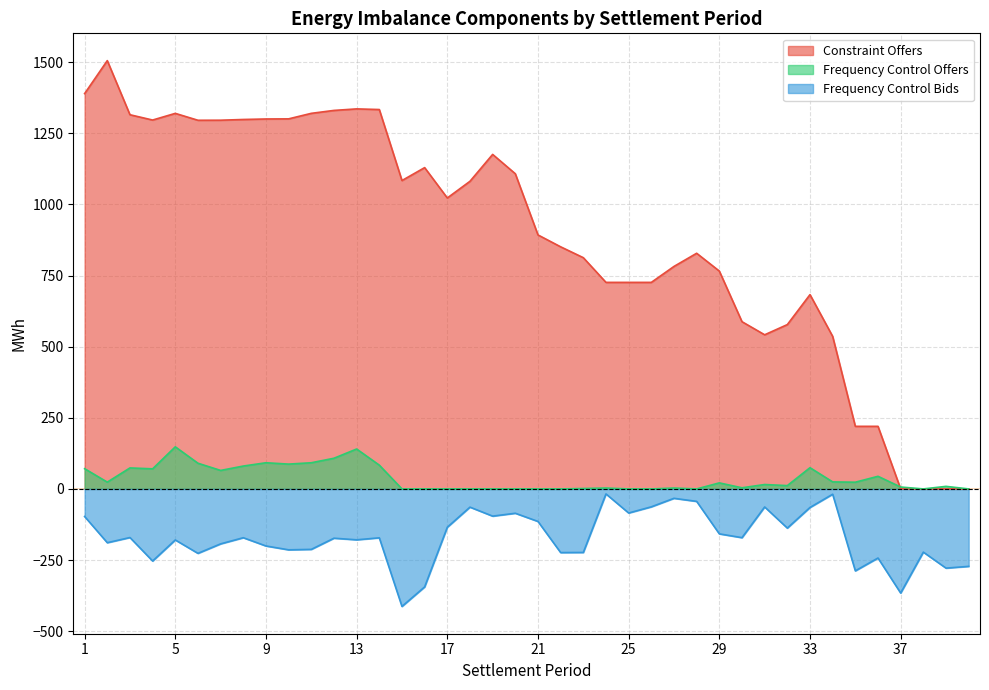

How many values in Frequency Control Offers are above zero?

27